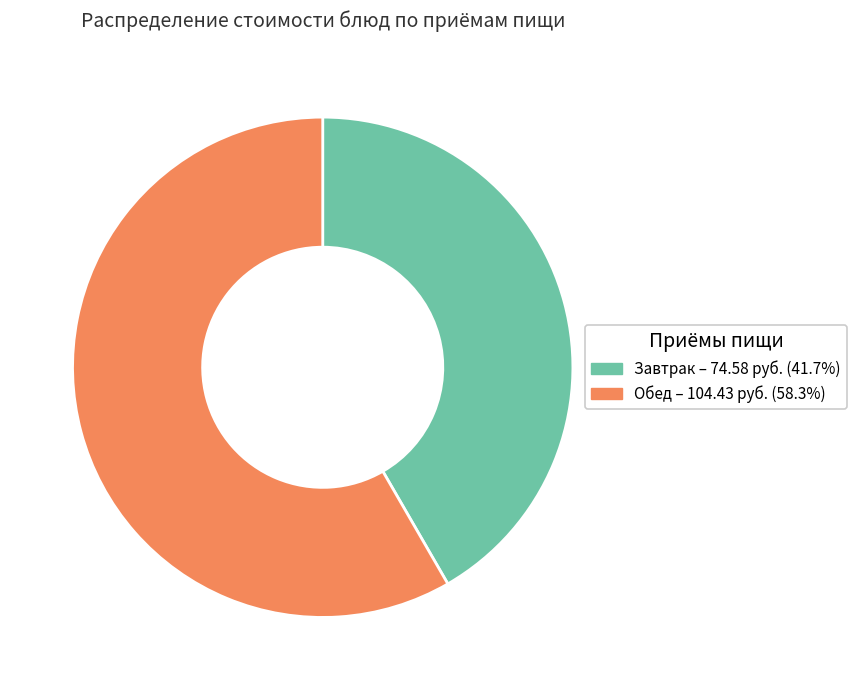

How many slices are in this pie chart?

2